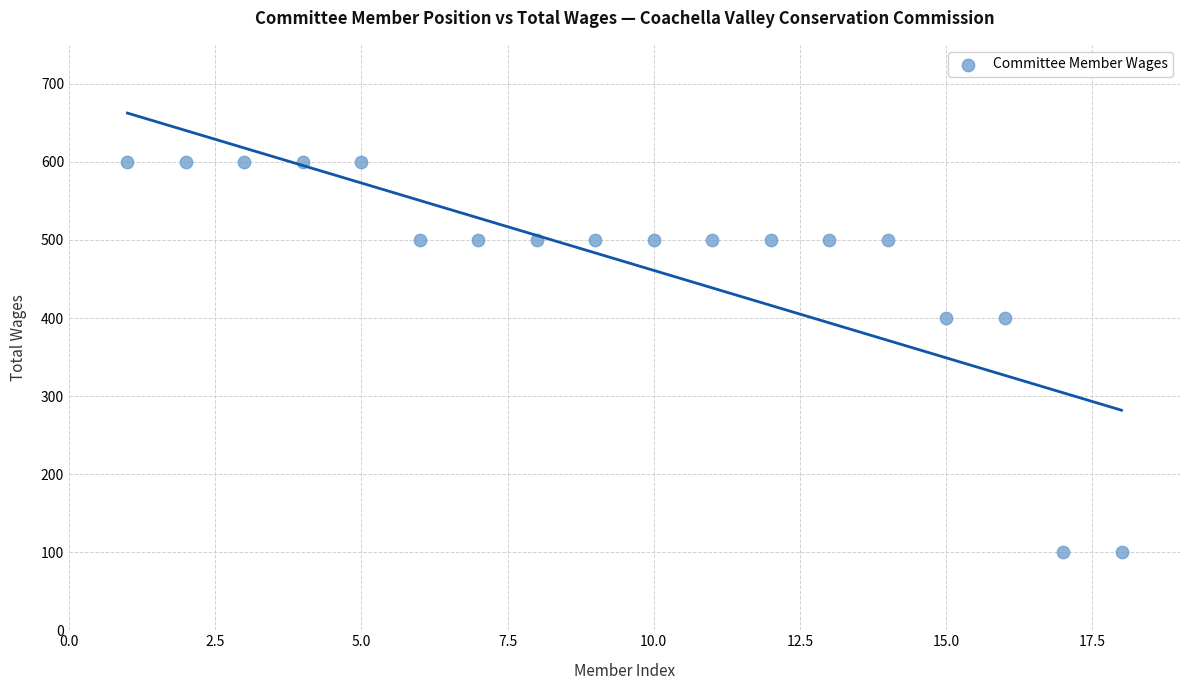

What is the range of Y values (max minus min)?

500